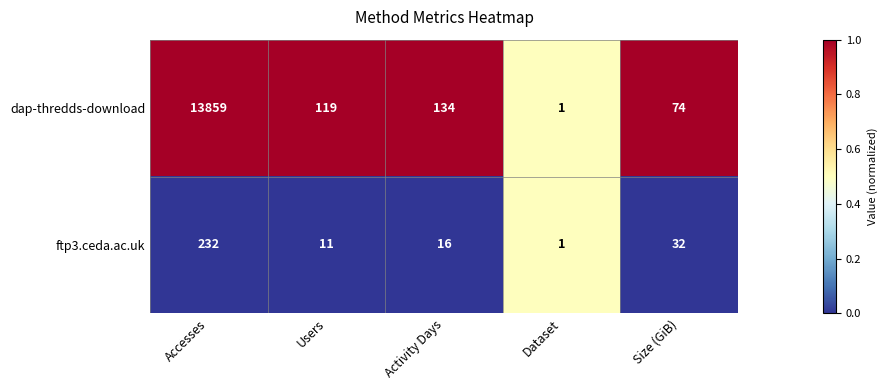

At which category does the chart reach its peak across all series?

Accesses